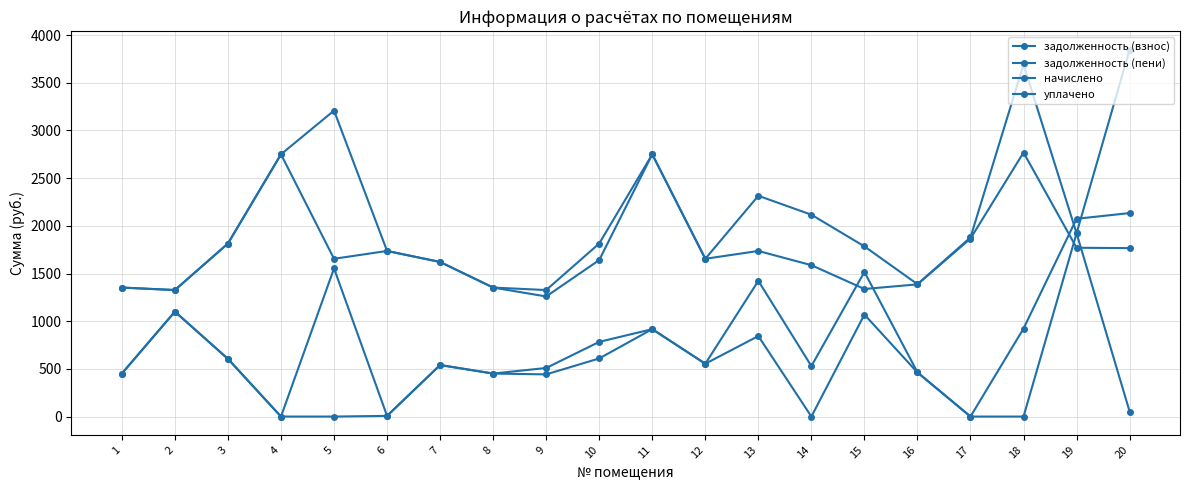

How many values in the начислено series are below 1736?

10